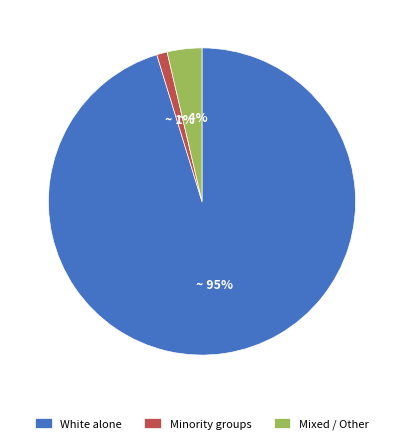

Is the sum of Minority groups and Mixed / Other greater than half?

No